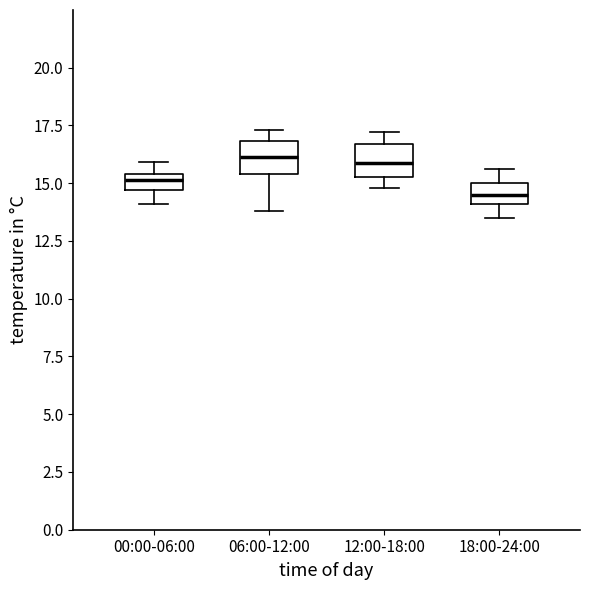

Where does the lower whisker of the box for 18:00-24:00 end on the y-axis? The values are not printed on the chart, so give them approximately, as read against the axis.

13.5